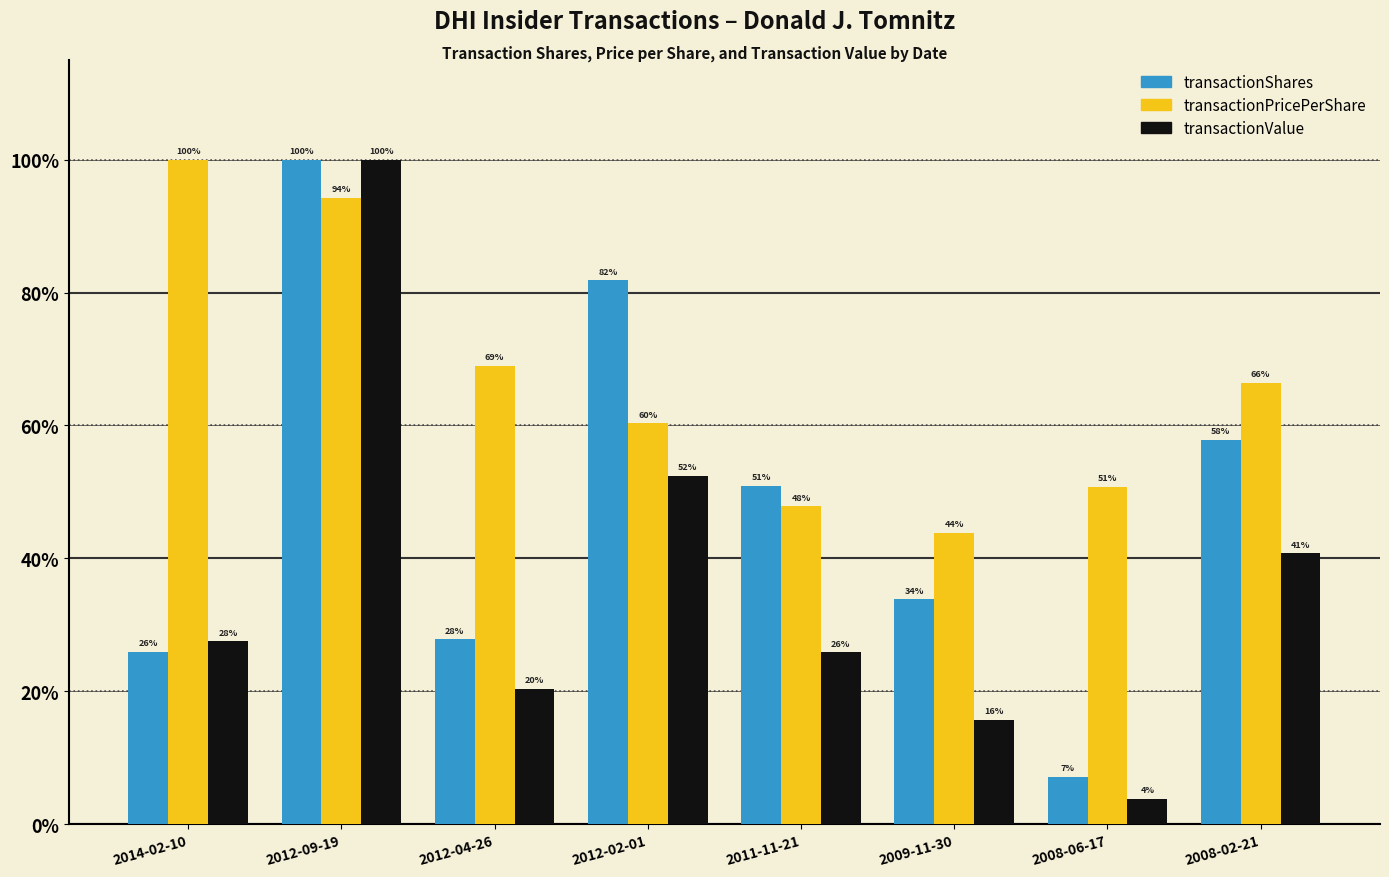

Which series has the widest spread of values?

transactionValue